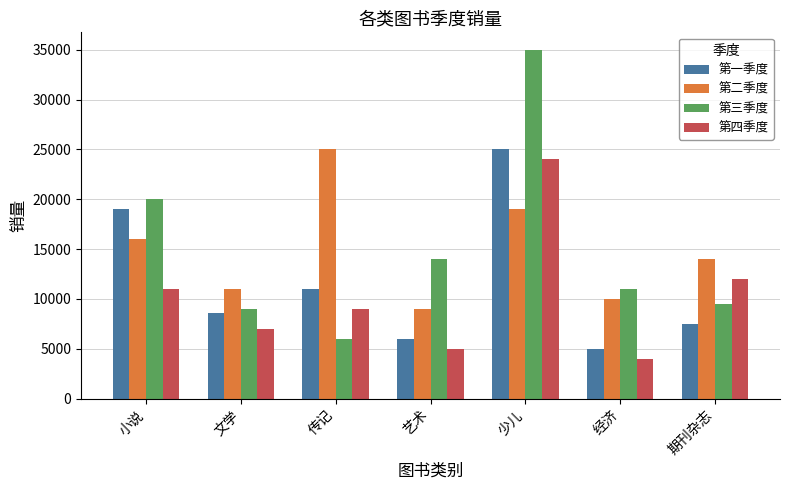

Reading left to right, what are all the values shown in this chart?

第一季度: 19000	8600	11000	6000	25000	5000	7500
第二季度: 16000	11000	25000	9000	19000	10000	14000
第三季度: 20000	9000	6000	14000	35000	11000	9500
第四季度: 11000	7000	9000	5000	24000	4000	12000